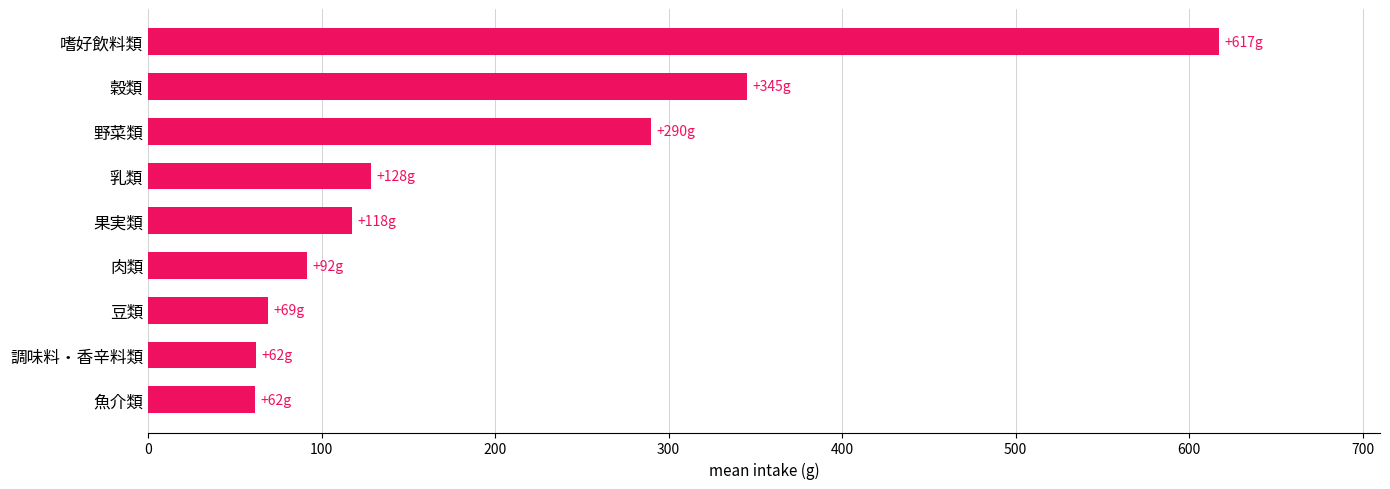

What is the average value?

198.2